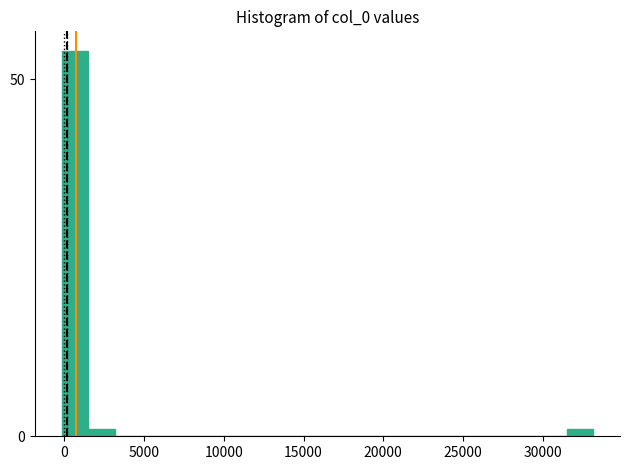

Around what value on the x-axis is the tallest bar? Give the approximate position of its centre, as read against the axis.

500